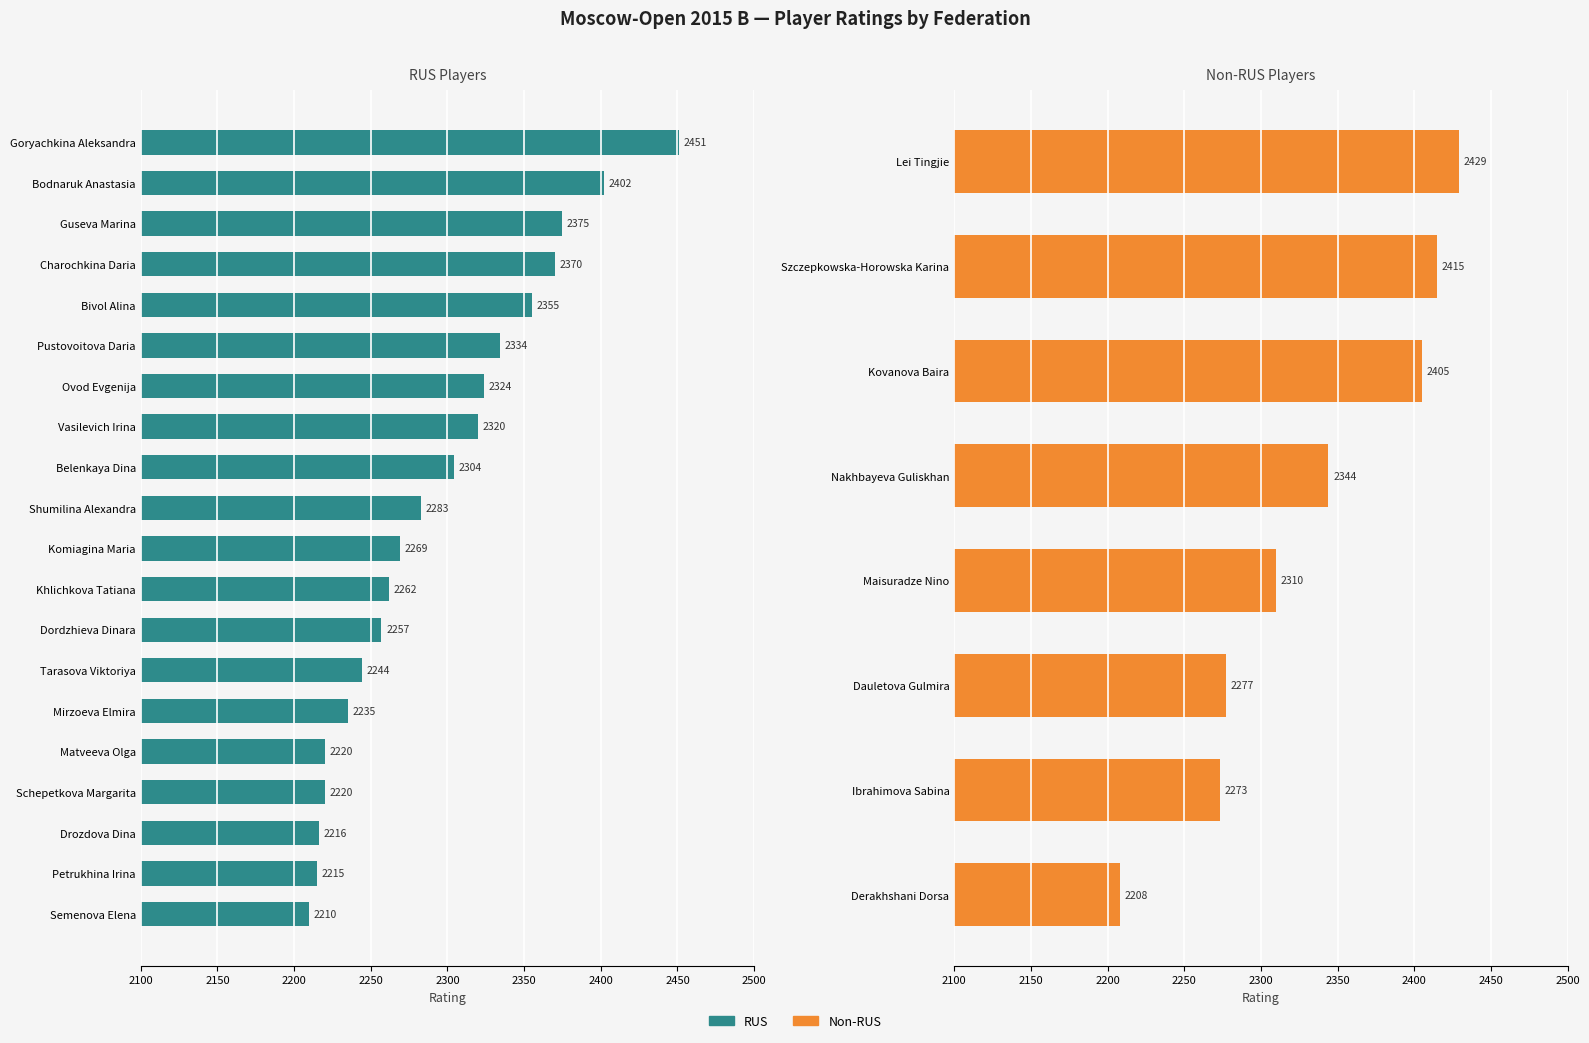

How many categories are shown in the chart?

20